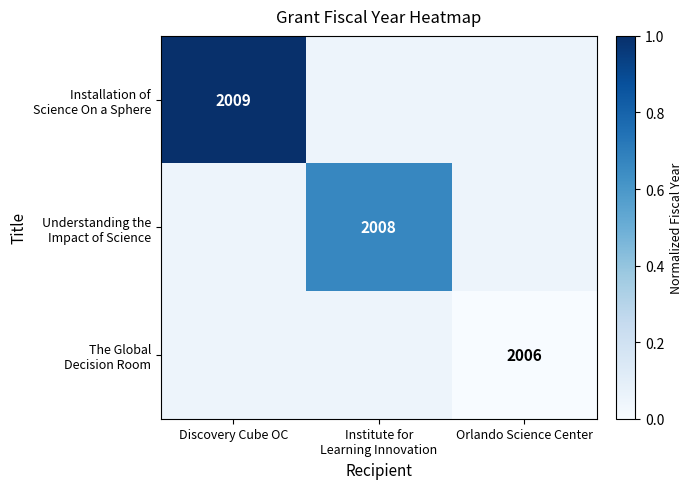

At Institute for Learning Innovation, list the series in order from smallest to largest.

Installation of Science On a Sphere, The Global Decision Room, Understanding the Impact of Science